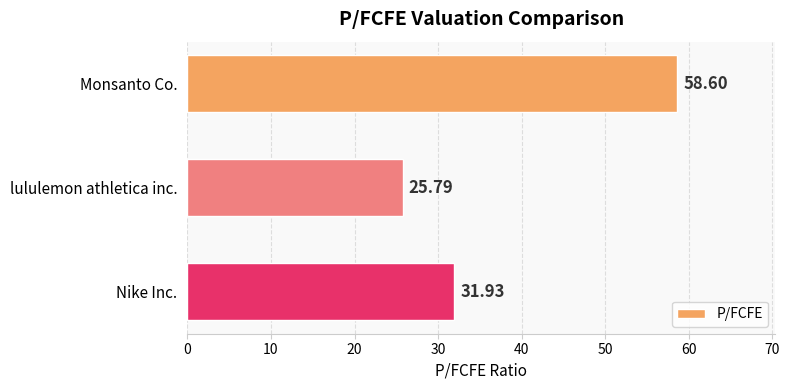

What is the label of the 2nd bar from the top?

lululemon athletica inc.